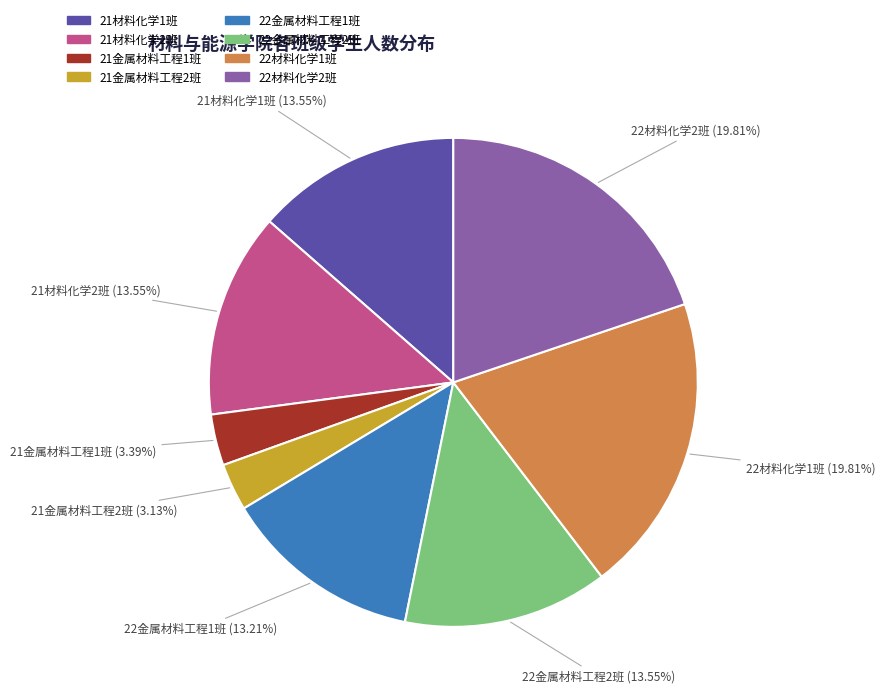

Combined, do 21金属材料工程2班 and 22金属材料工程1班 account for over 50%?

No